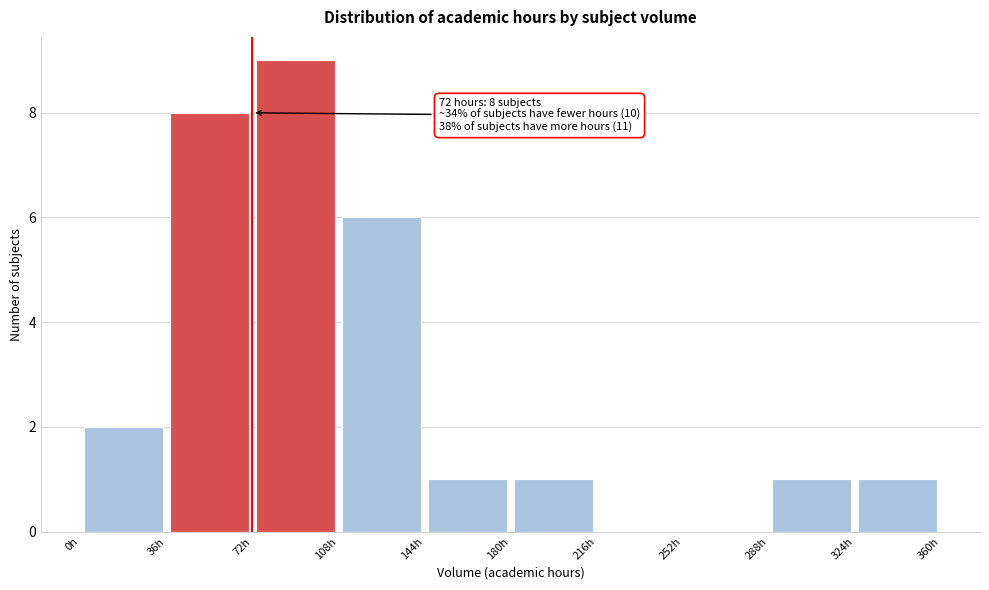

Which range on the x-axis has the tallest bar?

72 to 108